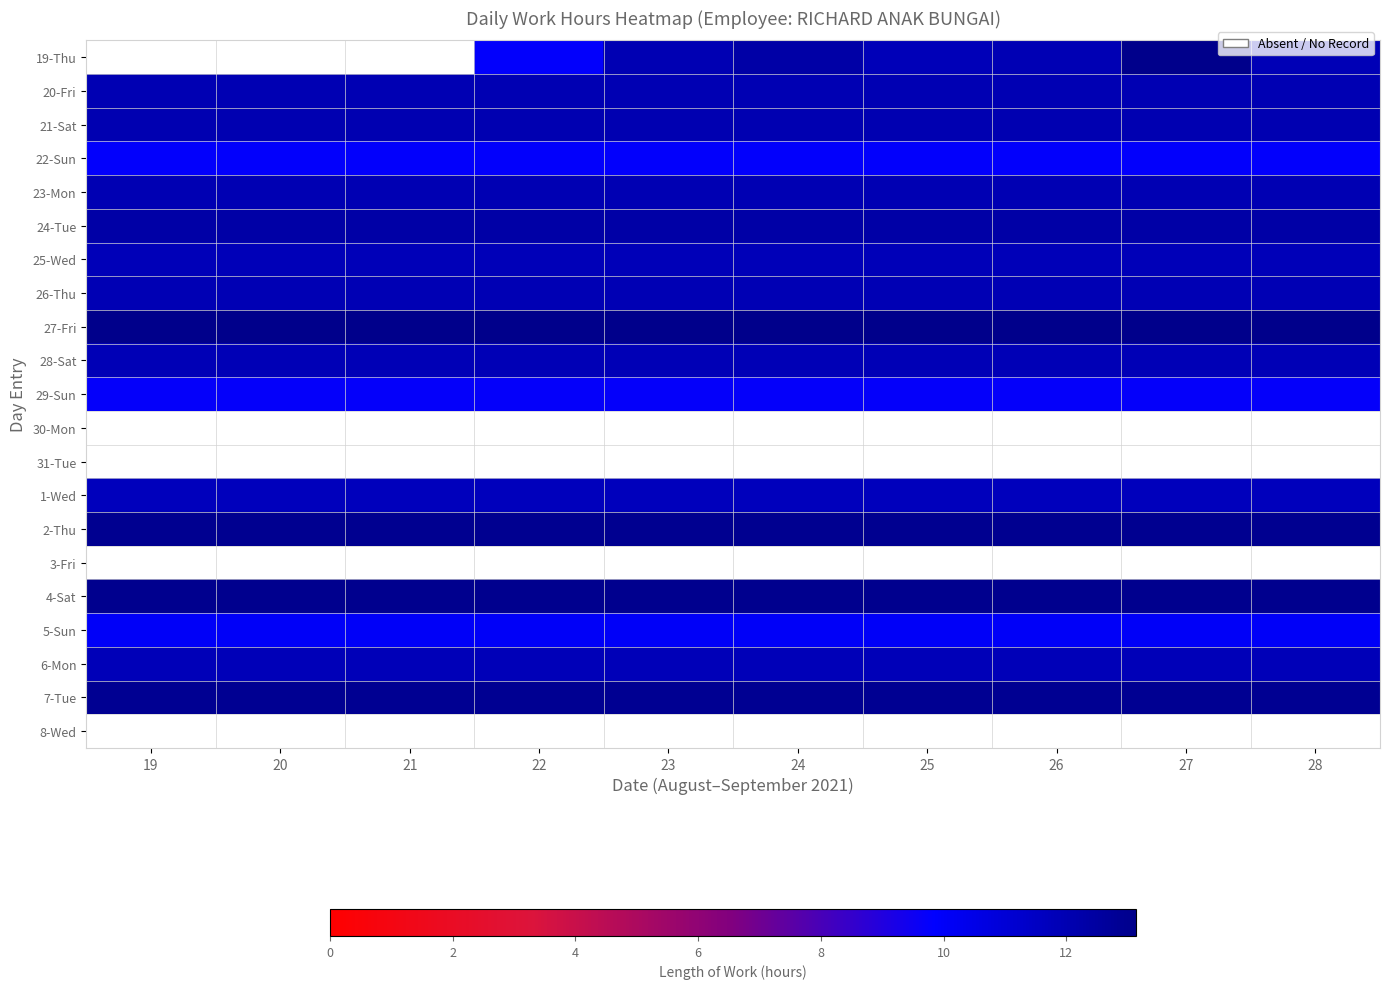

Reading left to right, list all the values displayed in this chart.

19-Thu: 19=0.0	20=0.0	21=0.0	22=9.8	23=12.0	24=12.3	25=11.8	26=11.9	27=13.1	28=11.9
20-Fri: 19=12.0	20=12.0	21=12.0	22=12.0	23=12.0	24=12.0	25=12.0	26=12.0	27=12.0	28=12.0
21-Sat: 19=12.0	20=12.0	21=12.0	22=12.0	23=12.0	24=12.0	25=12.0	26=12.0	27=12.0	28=12.0
22-Sun: 19=9.8	20=9.8	21=9.8	22=9.8	23=9.8	24=9.8	25=9.8	26=9.8	27=9.8	28=9.8
23-Mon: 19=12.0	20=12.0	21=12.0	22=12.0	23=12.0	24=12.0	25=12.0	26=12.0	27=12.0	28=12.0
24-Tue: 19=12.3	20=12.3	21=12.3	22=12.3	23=12.3	24=12.3	25=12.3	26=12.3	27=12.3	28=12.3
25-Wed: 19=11.8	20=11.8	21=11.8	22=11.8	23=11.8	24=11.8	25=11.8	26=11.8	27=11.8	28=11.8
26-Thu: 19=11.9	20=11.9	21=11.9	22=11.9	23=11.9	24=11.9	25=11.9	26=11.9	27=11.9	28=11.9
27-Fri: 19=13.1	20=13.1	21=13.1	22=13.1	23=13.1	24=13.1	25=13.1	26=13.1	27=13.1	28=13.1
28-Sat: 19=11.9	20=11.9	21=11.9	22=11.9	23=11.9	24=11.9	25=11.9	26=11.9	27=11.9	28=11.9
29-Sun: 19=9.8	20=9.8	21=9.8	22=9.8	23=9.8	24=9.8	25=9.8	26=9.8	27=9.8	28=9.8
30-Mon: 19=0.0	20=0.0	21=0.0	22=0.0	23=0.0	24=0.0	25=0.0	26=0.0	27=0.0	28=0.0
31-Tue: 19=0.0	20=0.0	21=0.0	22=0.0	23=0.0	24=0.0	25=0.0	26=0.0	27=0.0	28=0.0
1-Wed: 19=11.7	20=11.7	21=11.7	22=11.7	23=11.7	24=11.7	25=11.7	26=11.7	27=11.7	28=11.7
2-Thu: 19=13.0	20=13.0	21=13.0	22=13.0	23=13.0	24=13.0	25=13.0	26=13.0	27=13.0	28=13.0
3-Fri: 19=0.0	20=0.0	21=0.0	22=0.0	23=0.0	24=0.0	25=0.0	26=0.0	27=0.0	28=0.0
4-Sat: 19=13.0	20=13.0	21=13.0	22=13.0	23=13.0	24=13.0	25=13.0	26=13.0	27=13.0	28=13.0
5-Sun: 19=10.0	20=10.0	21=10.0	22=10.0	23=10.0	24=10.0	25=10.0	26=10.0	27=10.0	28=10.0
6-Mon: 19=11.8	20=11.8	21=11.8	22=11.8	23=11.8	24=11.8	25=11.8	26=11.8	27=11.8	28=11.8
7-Tue: 19=12.9	20=12.9	21=12.9	22=12.9	23=12.9	24=12.9	25=12.9	26=12.9	27=12.9	28=12.9
8-Wed: 19=0.0	20=0.0	21=0.0	22=0.0	23=0.0	24=0.0	25=0.0	26=0.0	27=0.0	28=0.0